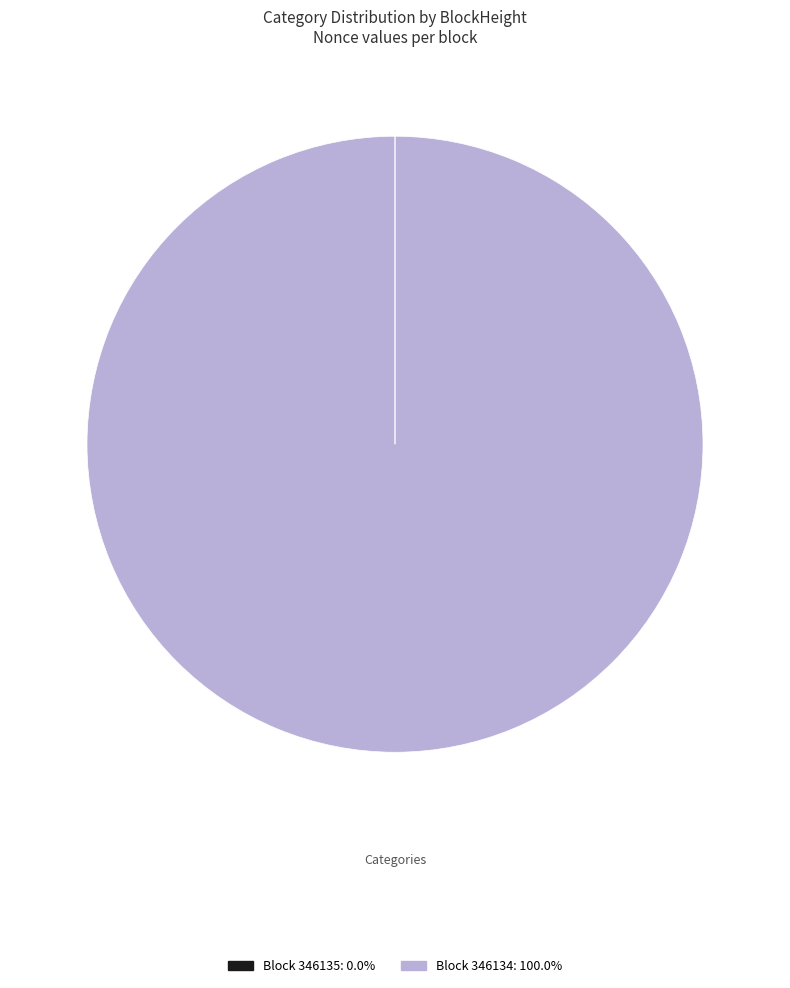

Is there any slice that represents more than half of the pie?

Yes